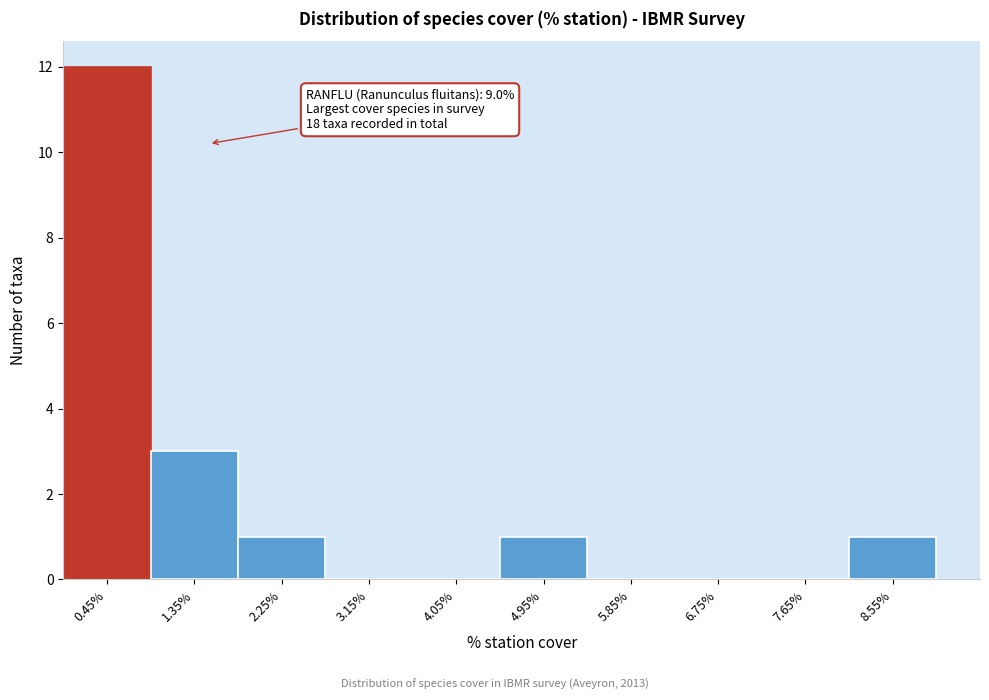

Over which range of the x-axis is the bar tallest?

0.0 to 0.9